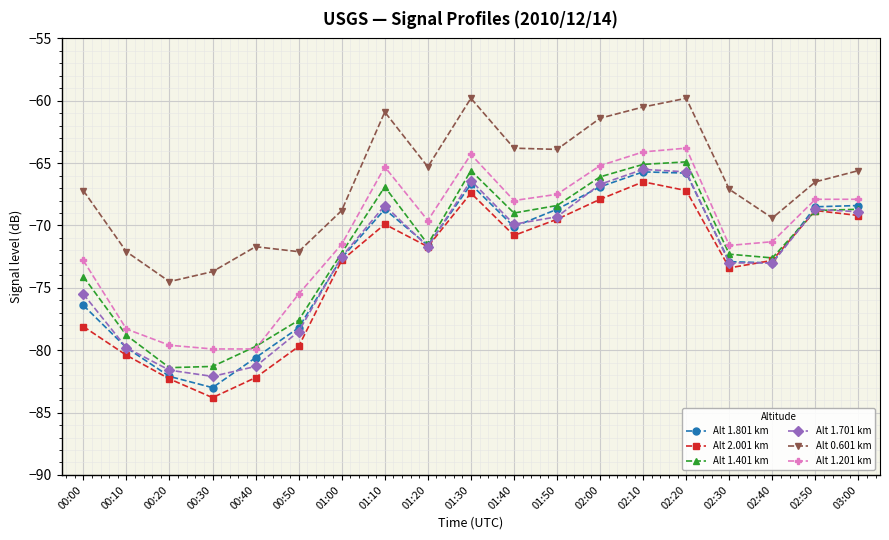

At which label is Alt 1.401 km closest to -73?

02:40